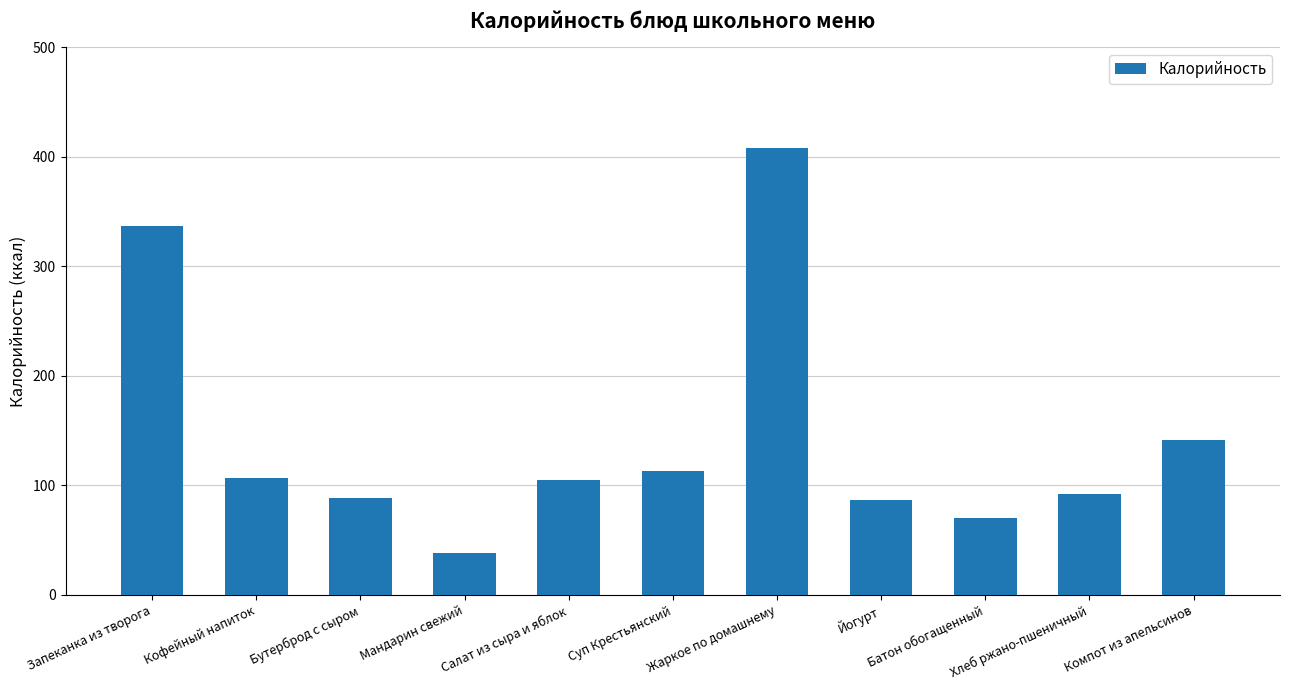

How many data points are less than 104?

5